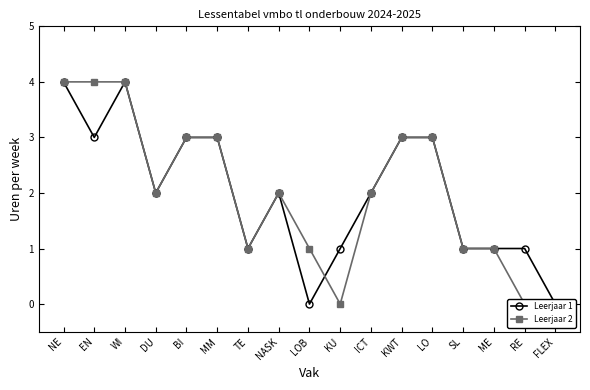

Count the Leerjaar 2 values in the range 1 to 3.

11